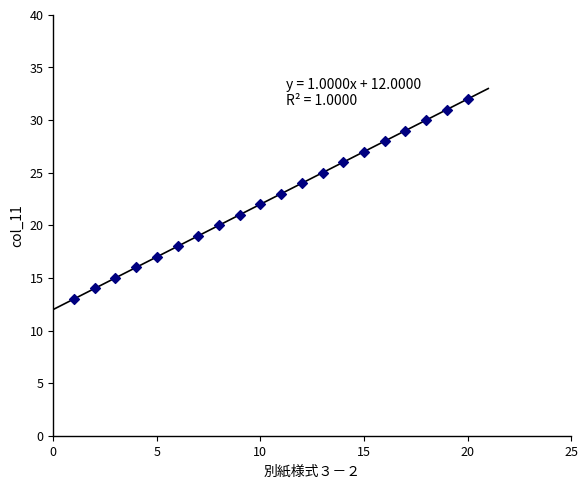

What is the range of X values (max minus min)?

19